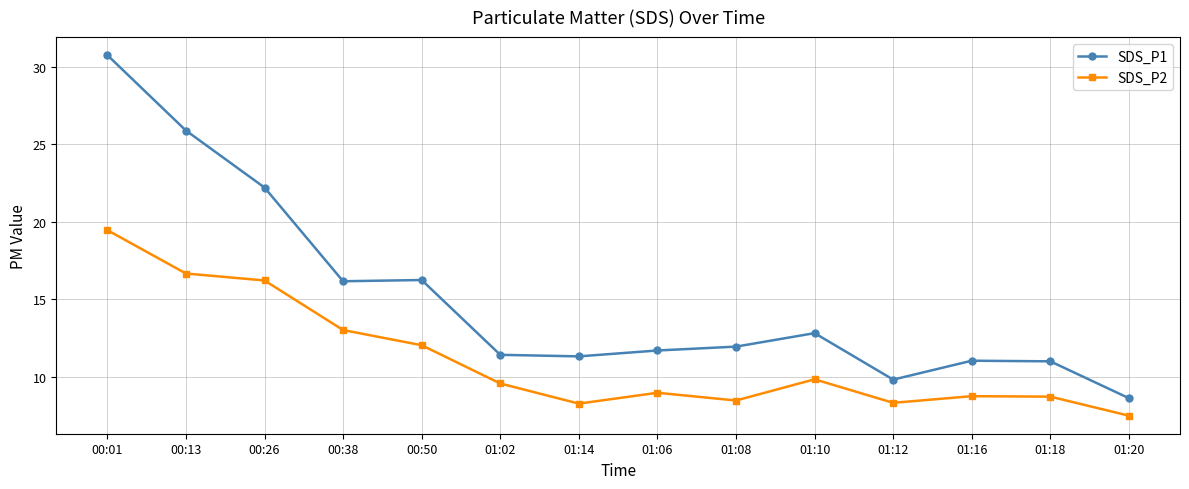

What is the sum of the SDS_P2 values at 01:14 and 00:13?

24.9